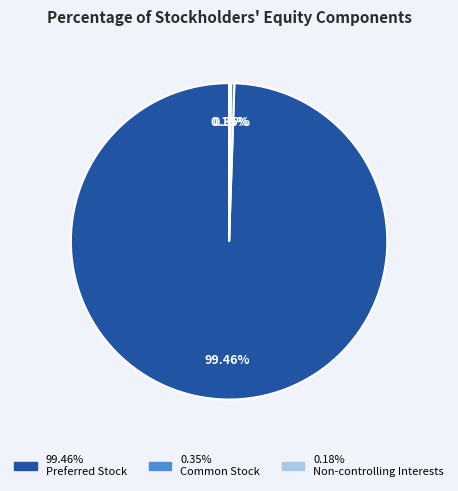

Is there a majority slice in this chart?

Yes